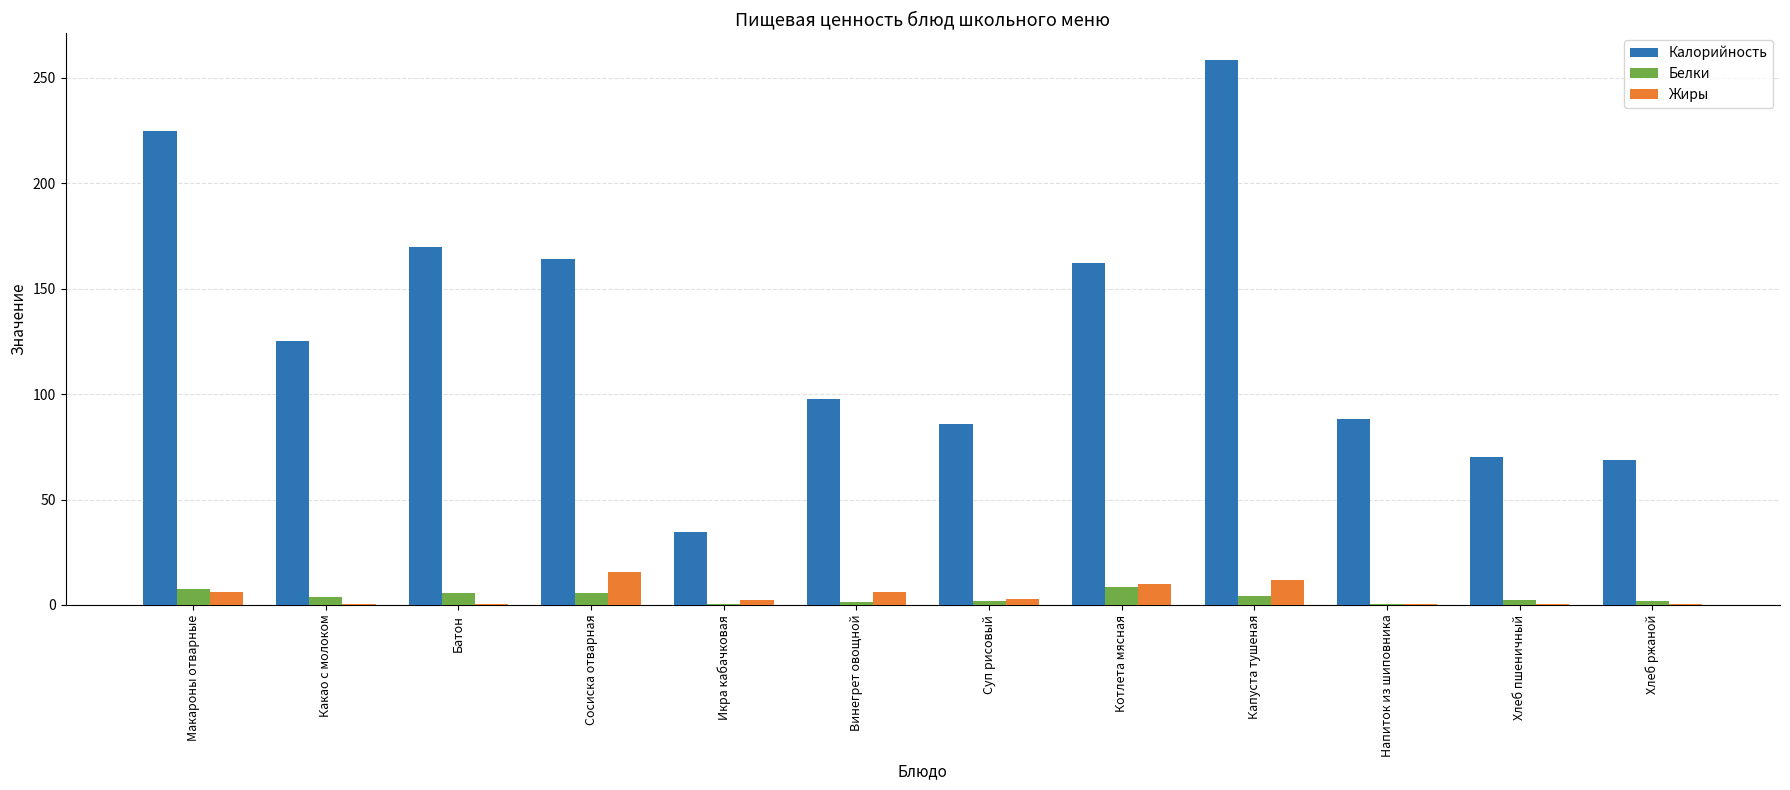

How many distinct data groups are displayed?

3